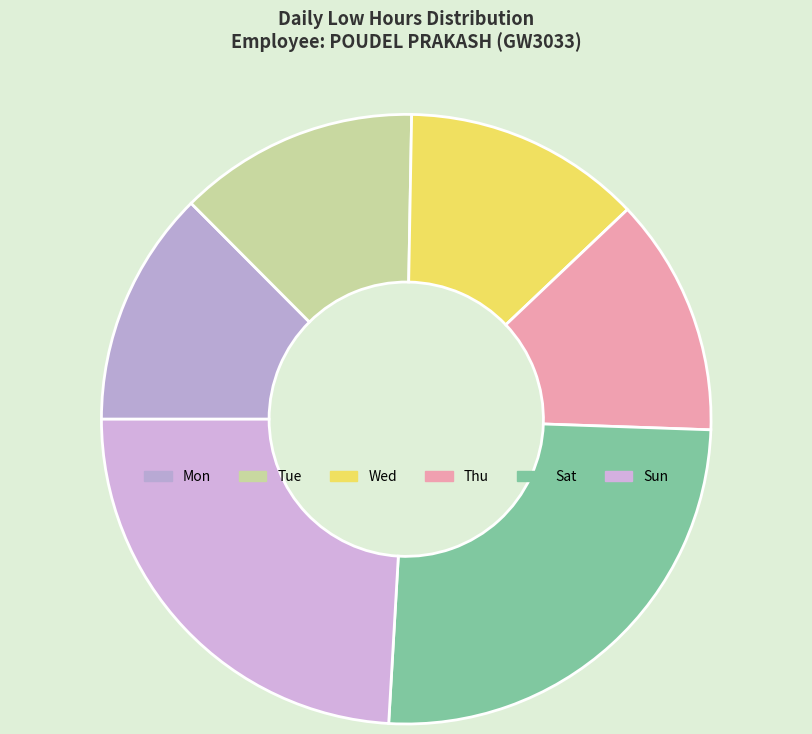

Is it true that Mon is 1% of the pie?

False